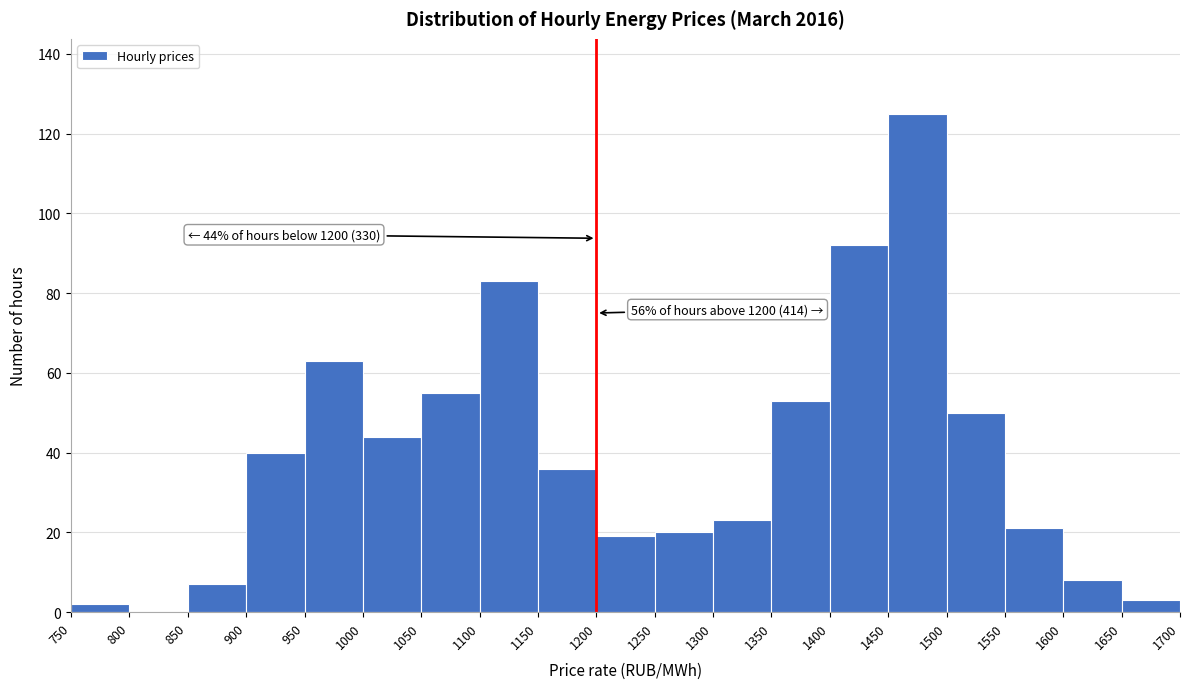

Over which range of the x-axis is the bar tallest?

1450 to 1500